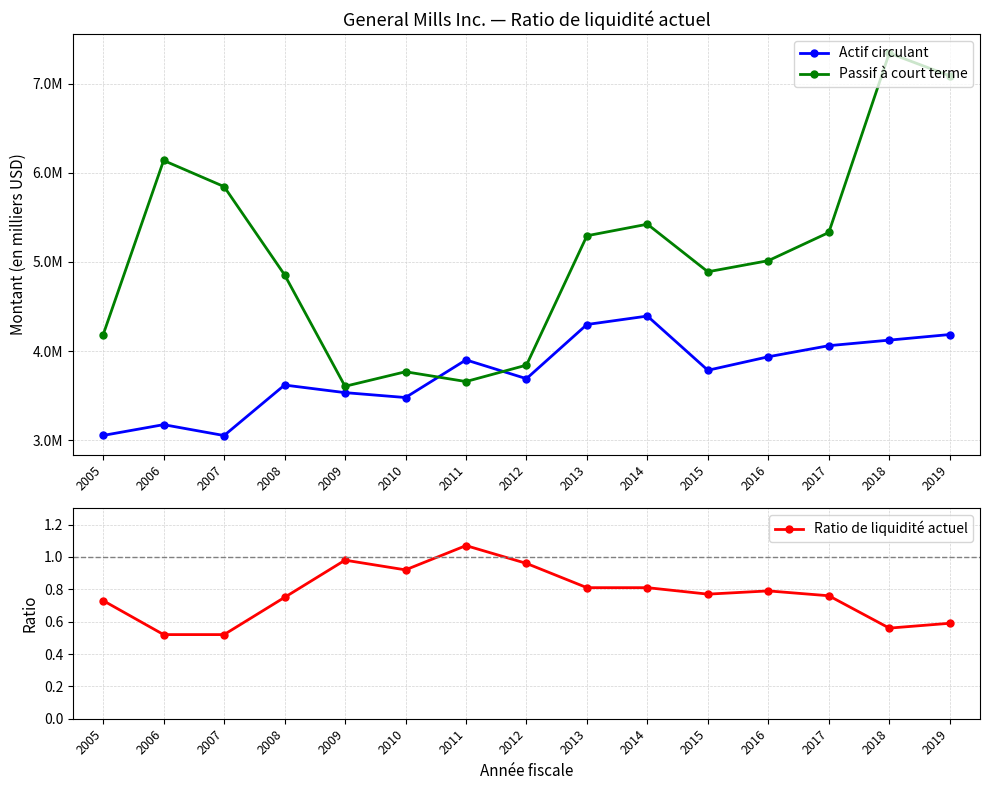

In Ratio de liquidité actuel, how many points are higher than both neighbors (excluding endpoints)?

3